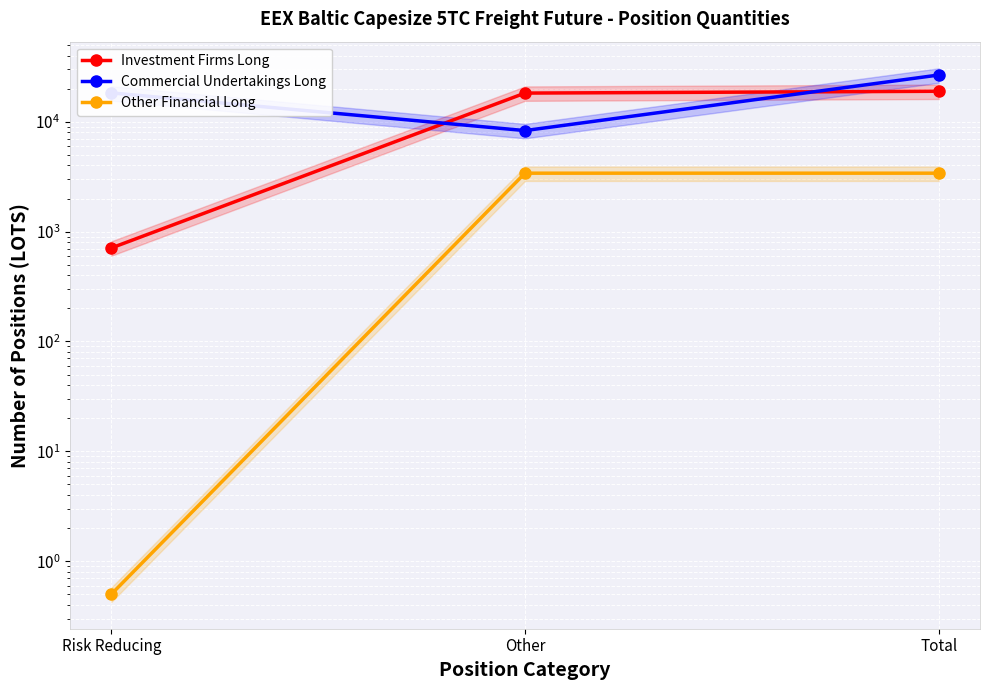

The Other Financial Long series shows 0.5 at Risk Reducing. True or false?

True